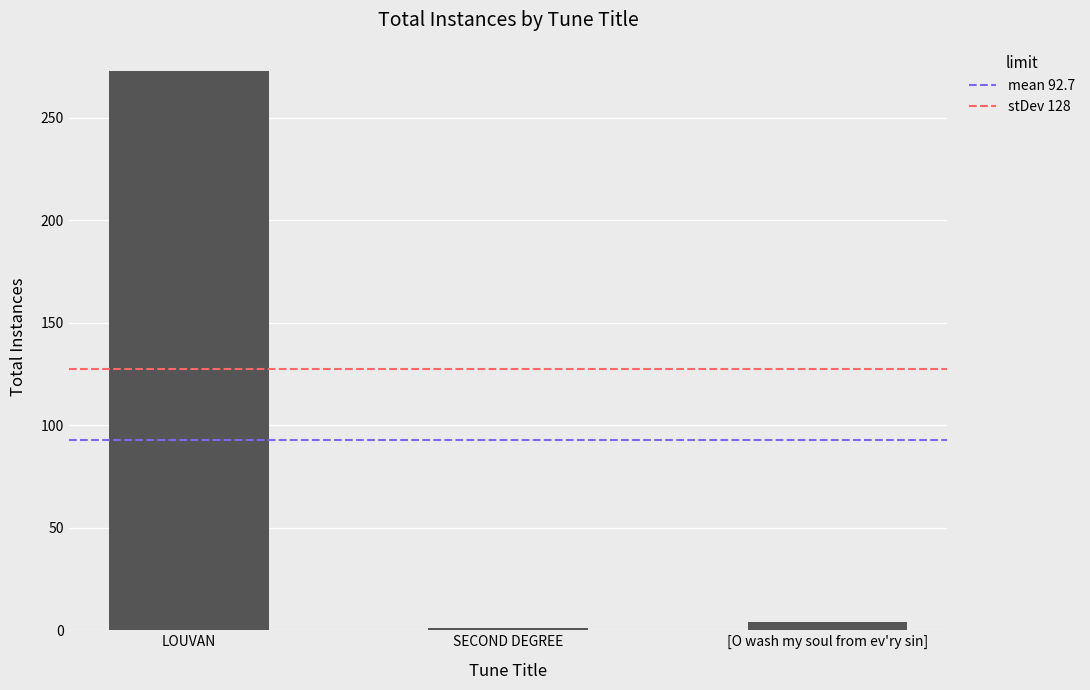

What is the sum of the values at LOUVAN and [O wash my soul from ev'ry sin]?

277